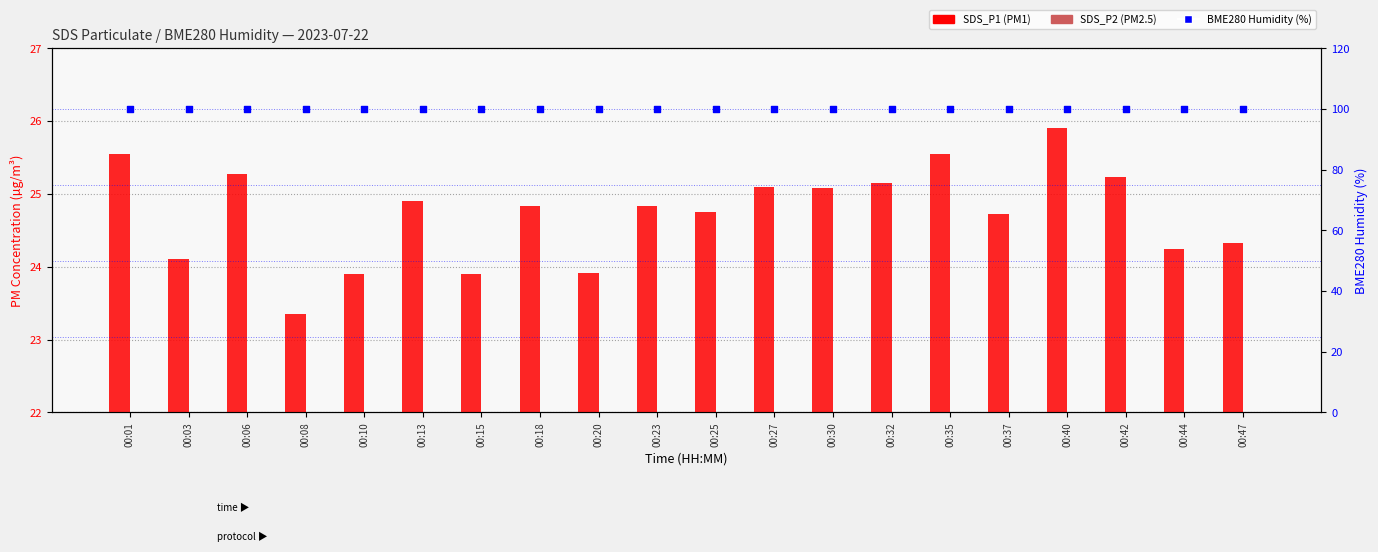

What is the total value across all series at 00:23?

137.7